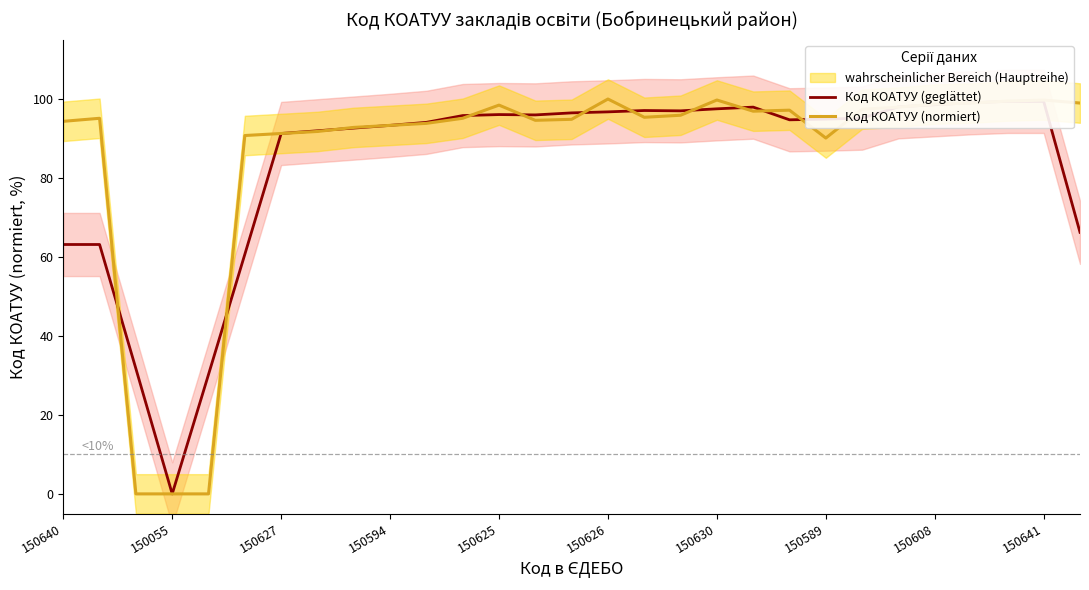

True or false: Код КОАТУУ (geglättet) has a value of 51.1 at 14.

False